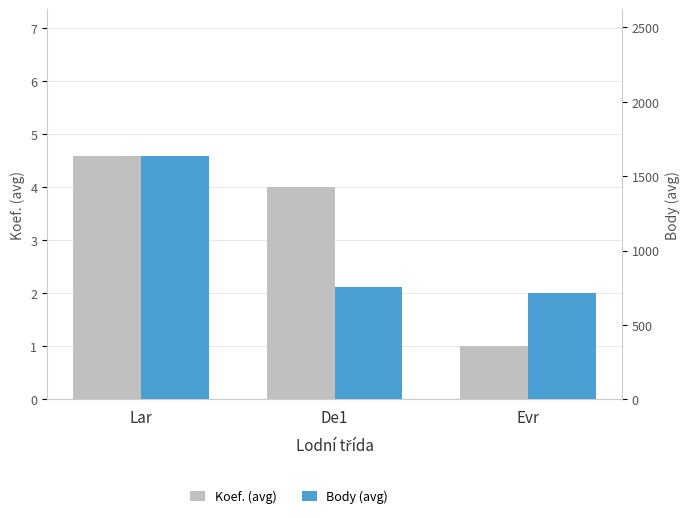

What is the greatest value displayed?

1638.8